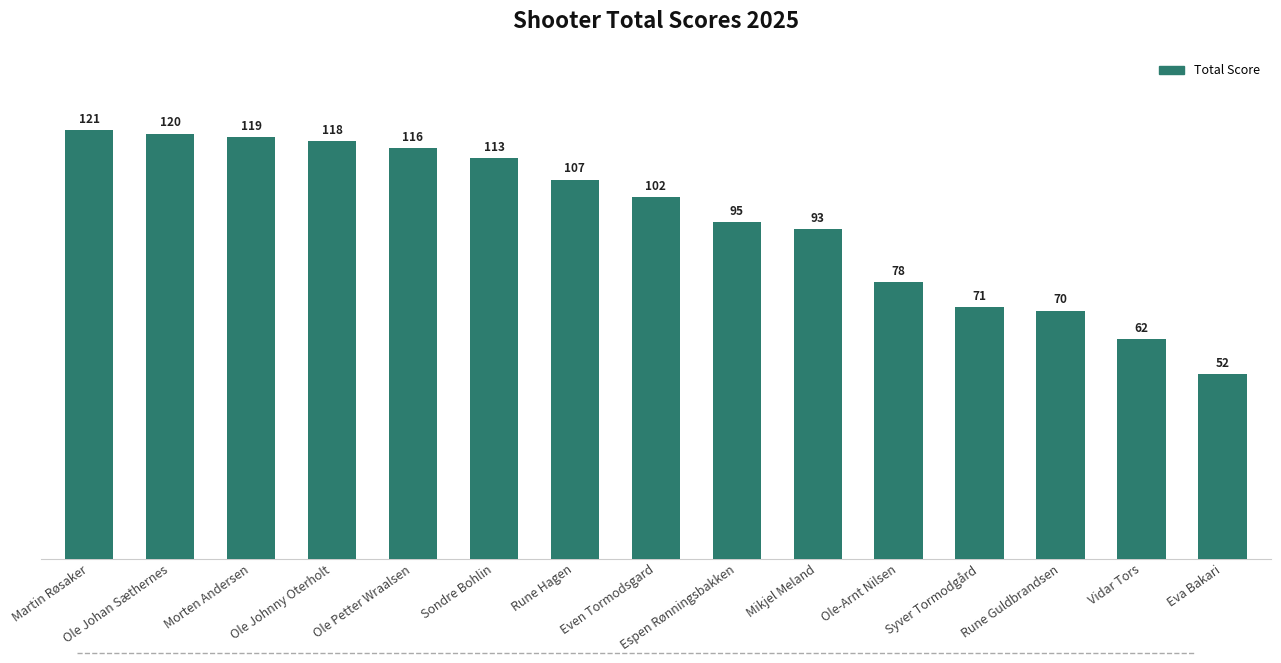

What is the change in value from Ole Johan Sæthernes to Espen Rønningsbakken?

-25